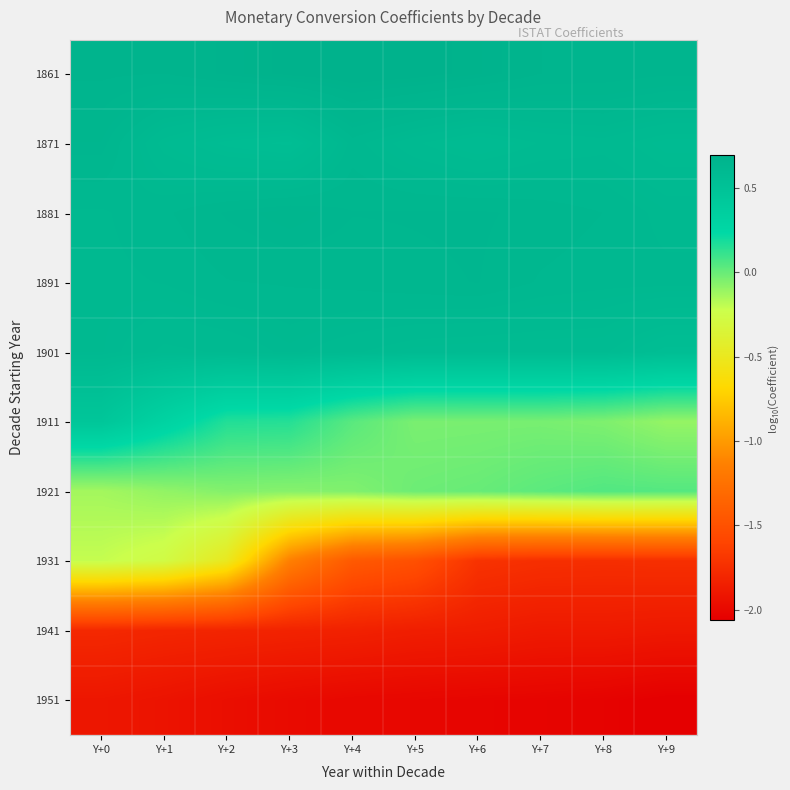

Which series changed the most between Y+2 and Y+5?

1931